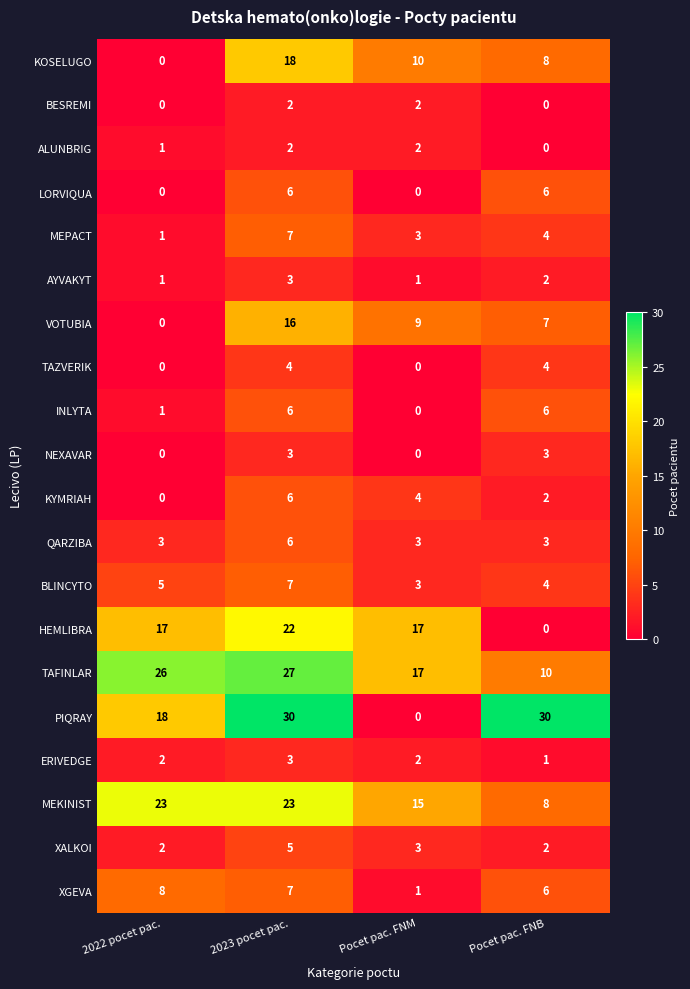

How many values in the KYMRIAH series are below 4?

2